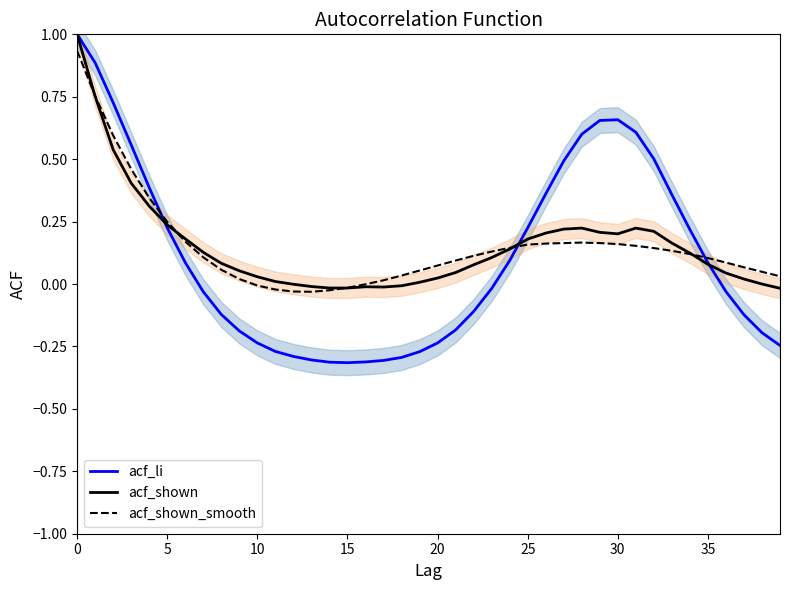

What is the sum of all acf_li values?

4.3